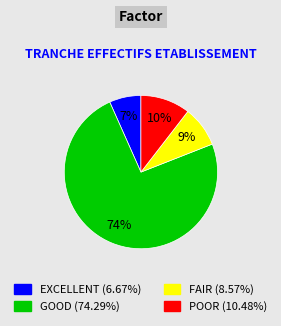

Is there a majority slice in this chart?

Yes